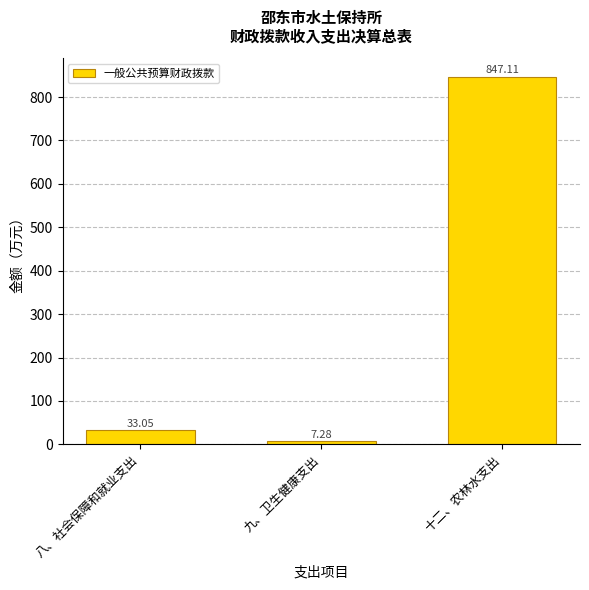

List the labels in order of value, largest first.

十二、农林水支出, 八、社会保障和就业支出, 九、卫生健康支出